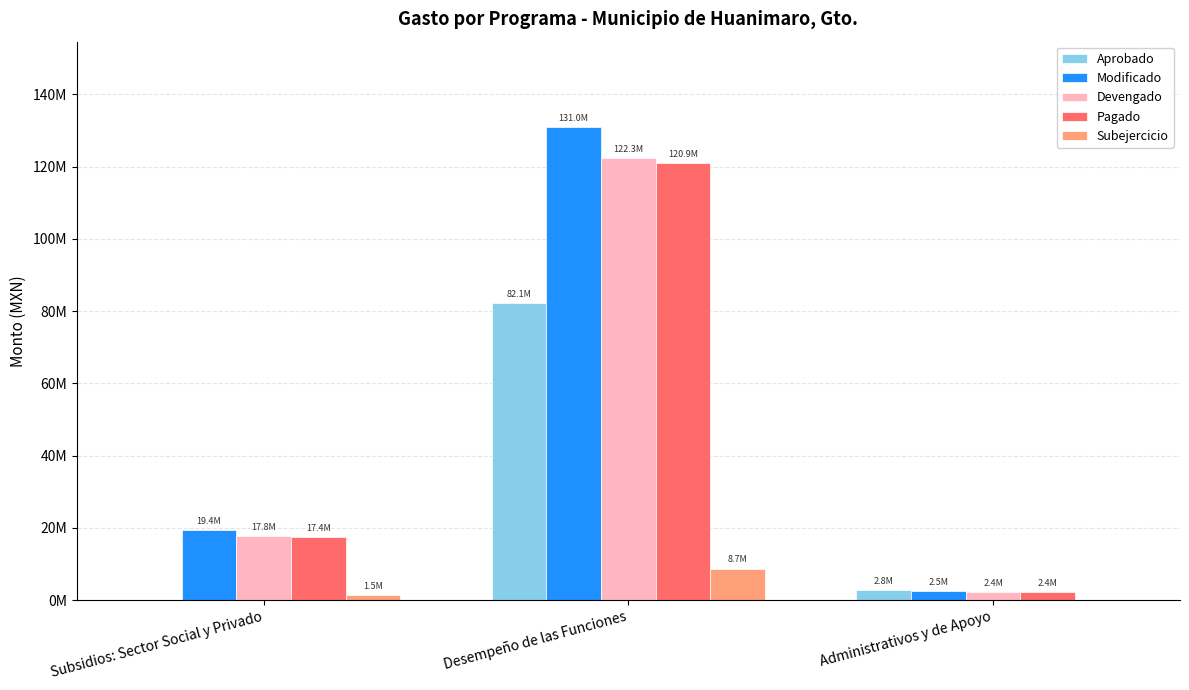

What position from the left is Administrativos y de Apoyo?

3